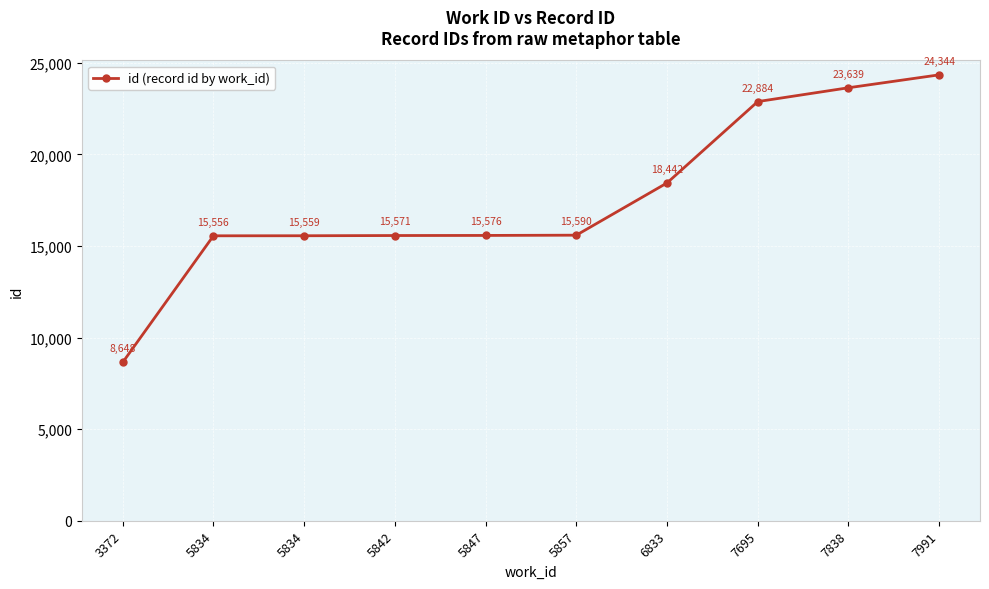

How many lines are shown in the chart?

1